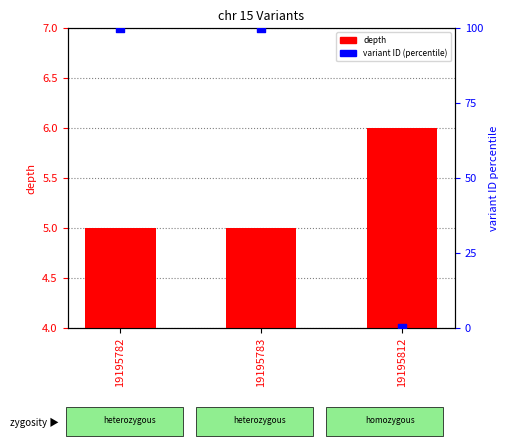

Which series has the largest Y range (max minus min)?

variant ID (normalized)